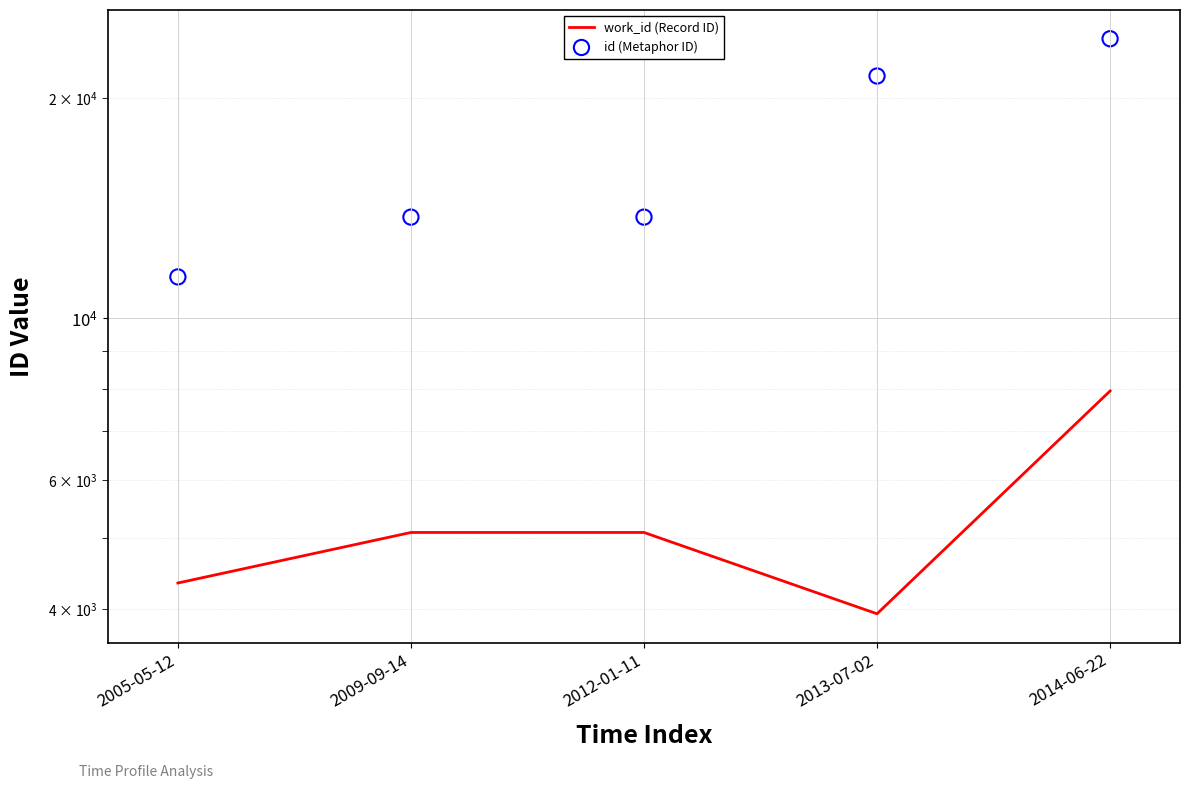

Is the value of work_id (Record ID) at 2013-07-02 greater than the value of id (Metaphor ID) at 2012-01-11?

No